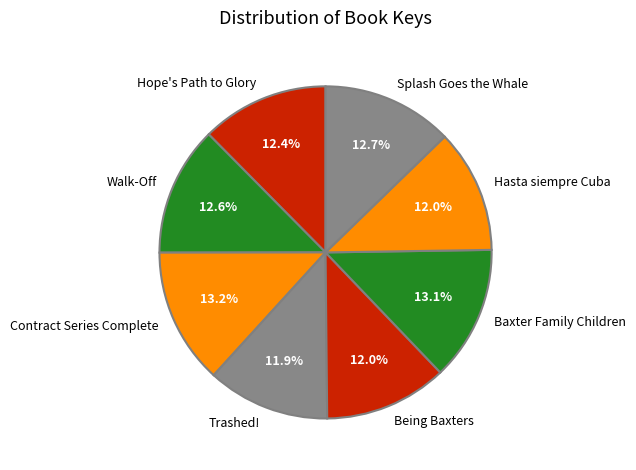

Is there any slice that represents more than half of the pie?

No